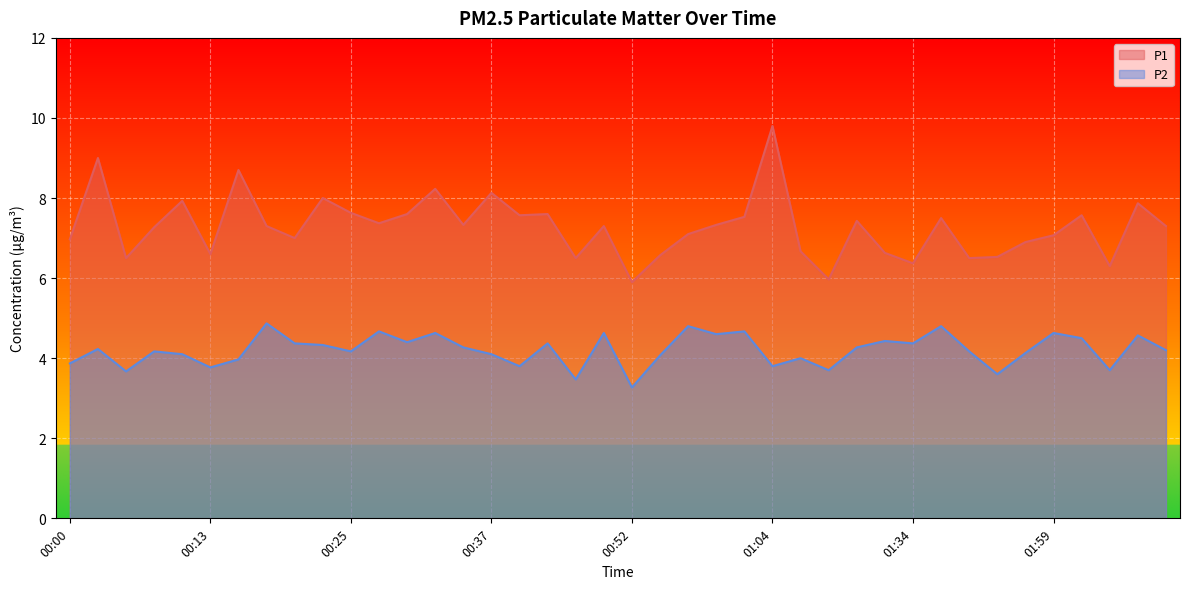

What is the difference between the P1 values at 00:49 and 01:02?

0.2